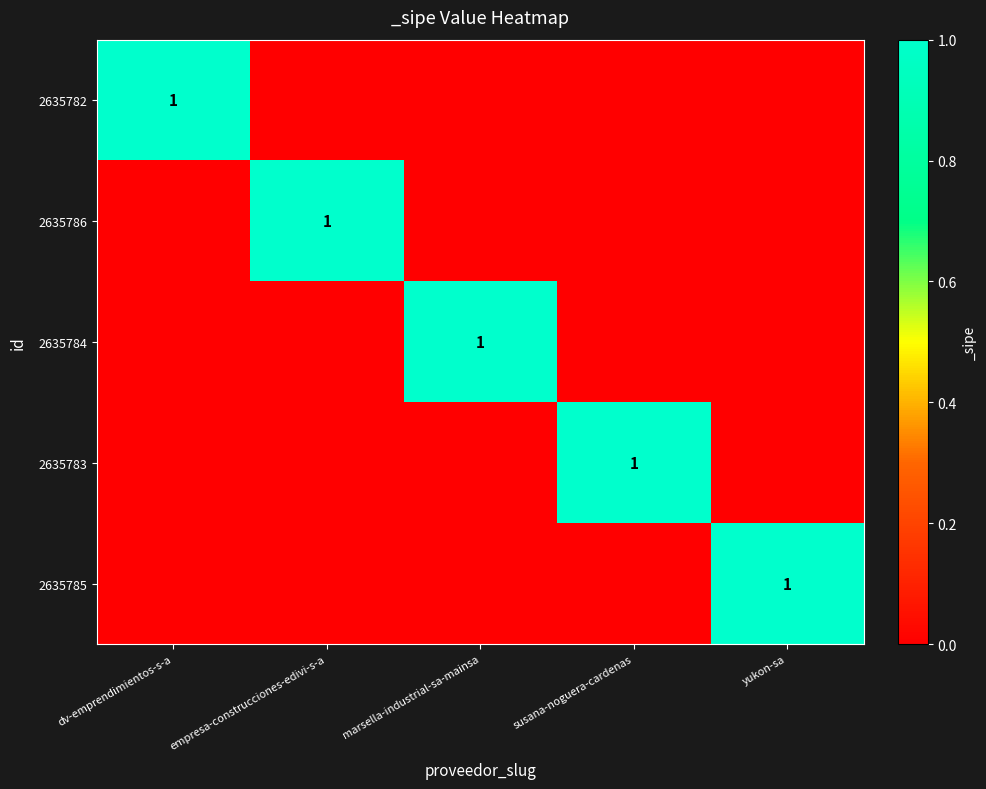

Is it true that 2635785 equals 0 at yukon-sa?

False